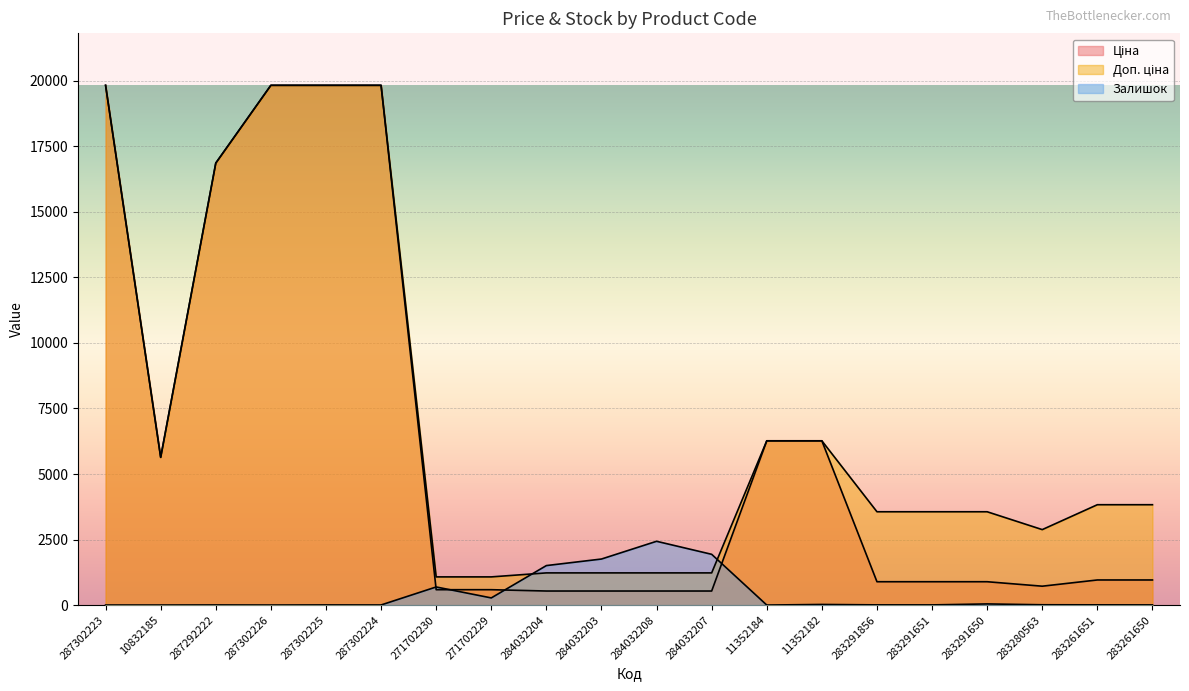

Where is Залишок nearest to the value 1216?

284032204